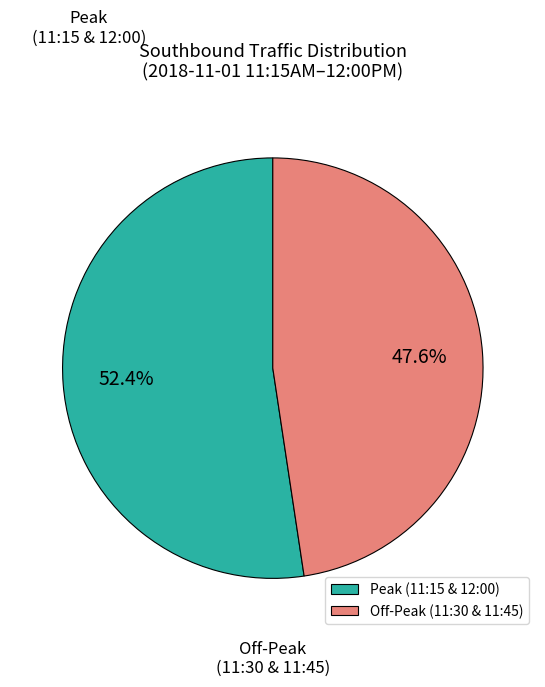

What is the ratio of the value at Peak (11:15 & 12:00) to the value at Off-Peak (11:30 & 11:45)?

1.1